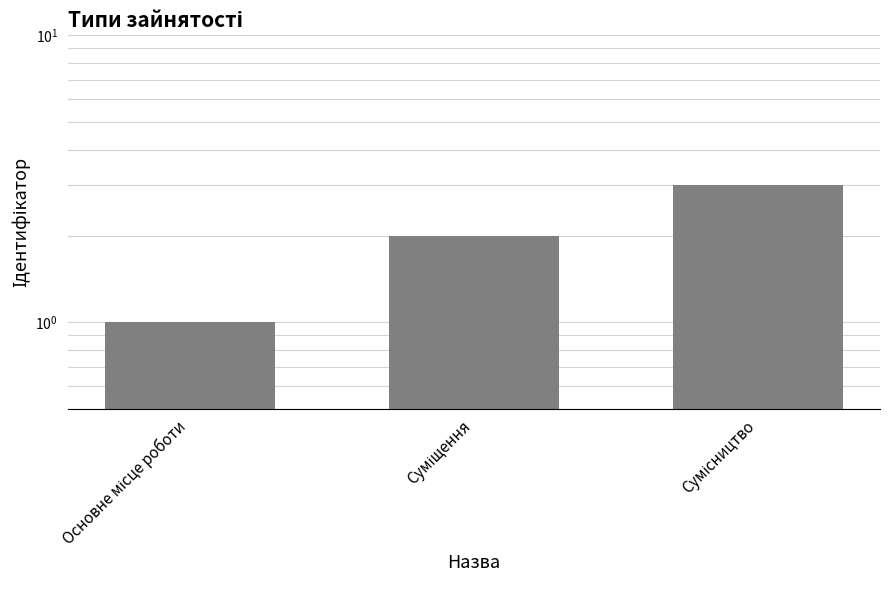

What is the change in value from Суміщення to Сумісництво?

+1